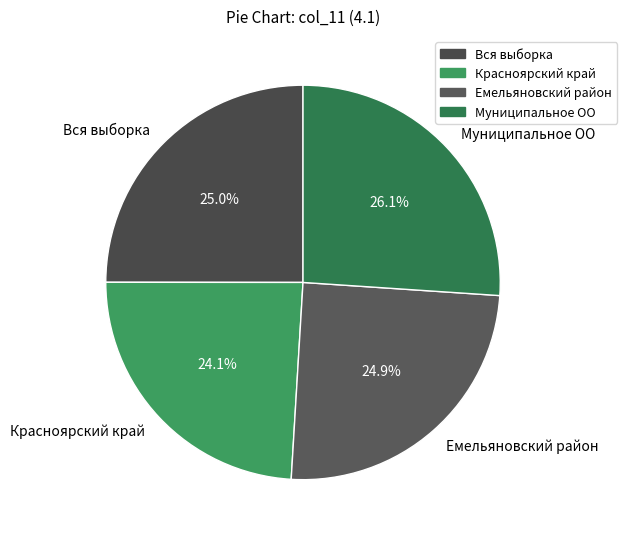

To the nearest percent, what portion does Вся выборка represent?

25%